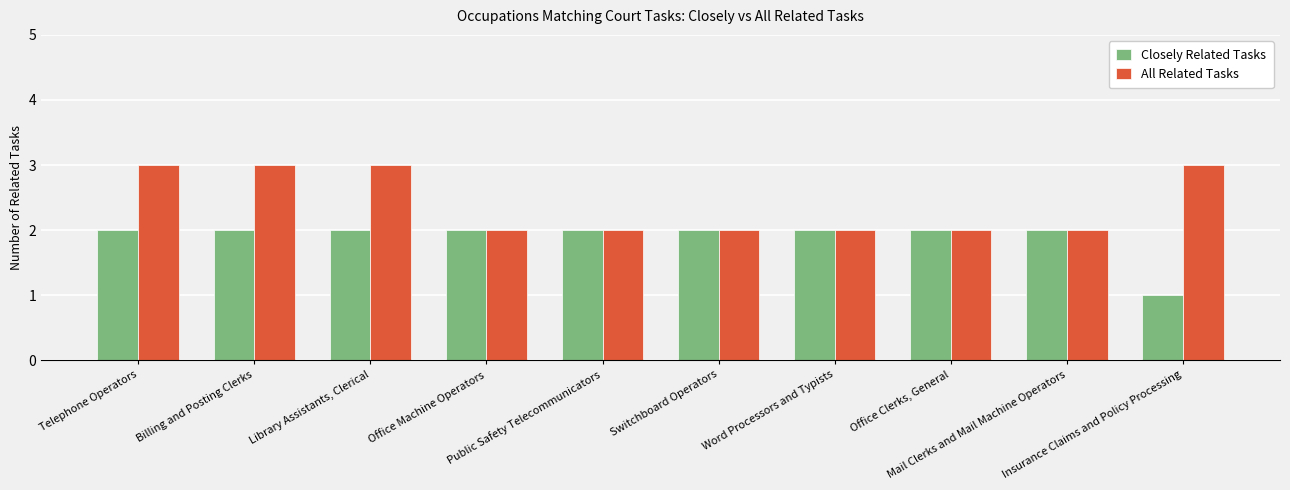

Reading left to right, extract all data points from this chart.

Closely Related Tasks: 2	2	2	2	2	2	2	2	2	1
All Related Tasks: 3	3	3	2	2	2	2	2	2	3